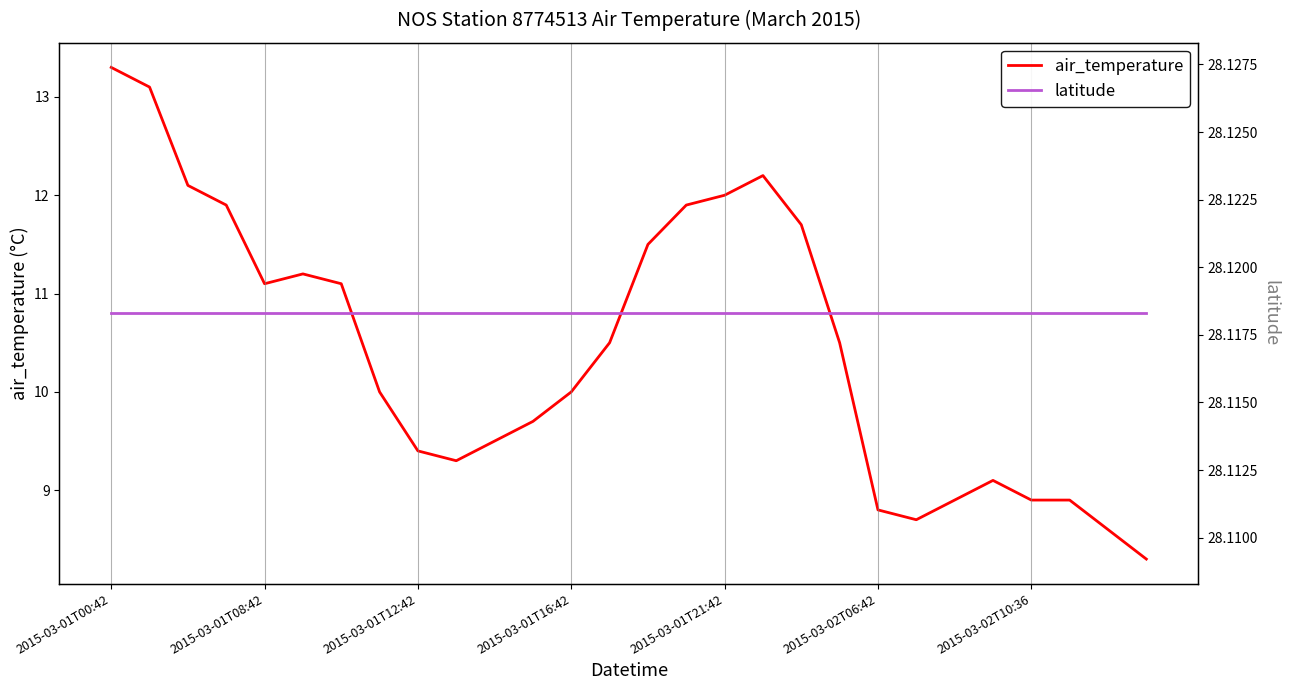

What is the highest value of the air_temperature series?

13.3